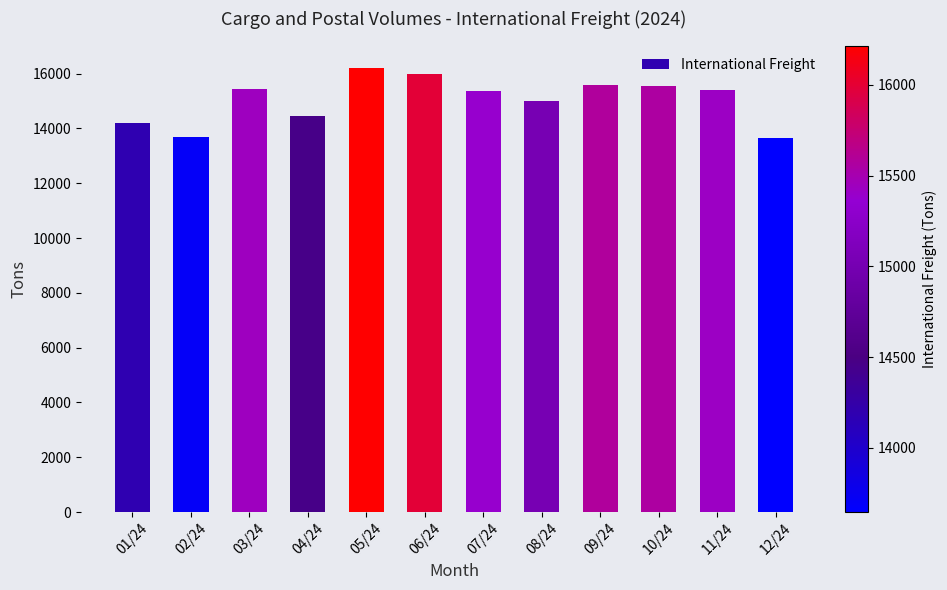

How many values exceed 15421?

6